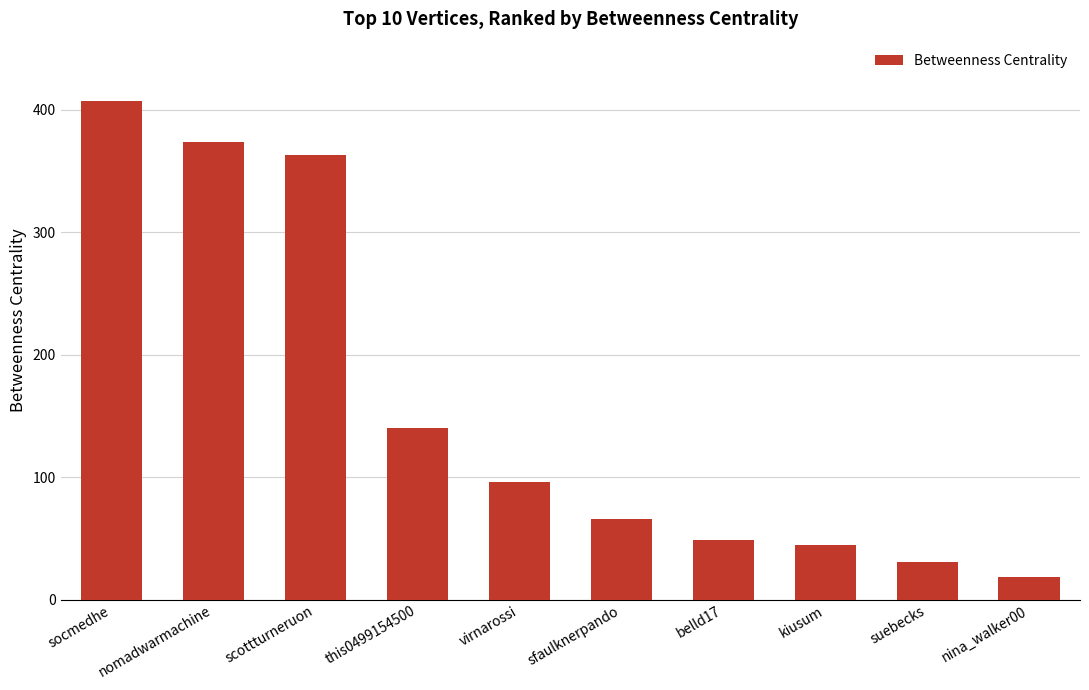

Which label corresponds to the smallest value in the chart?

nina_walker00